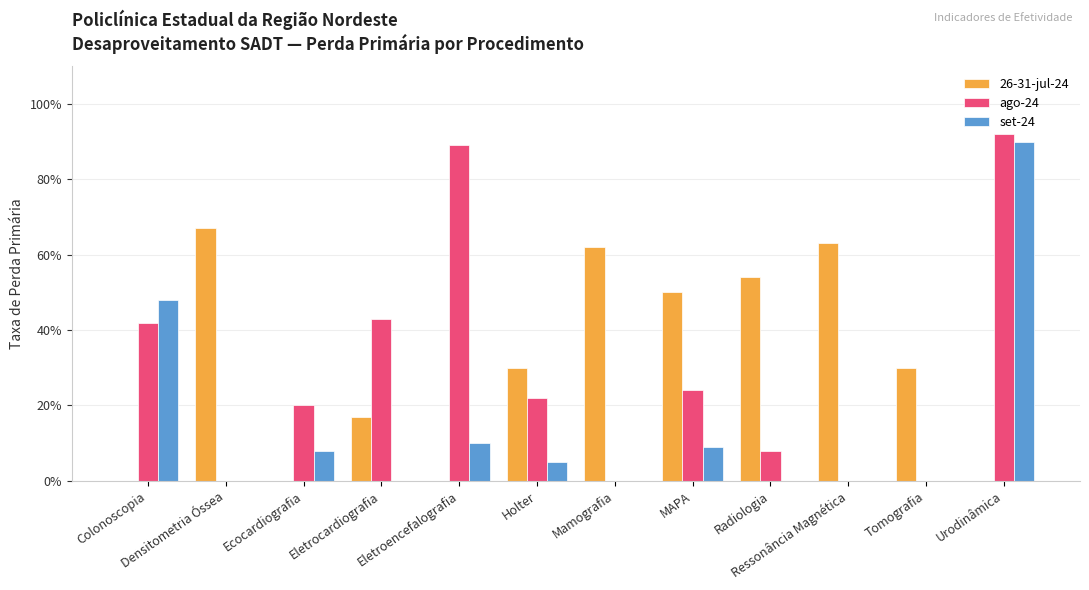

What is the spread (max minus min) of values at Ressonância Magnética?

0.6